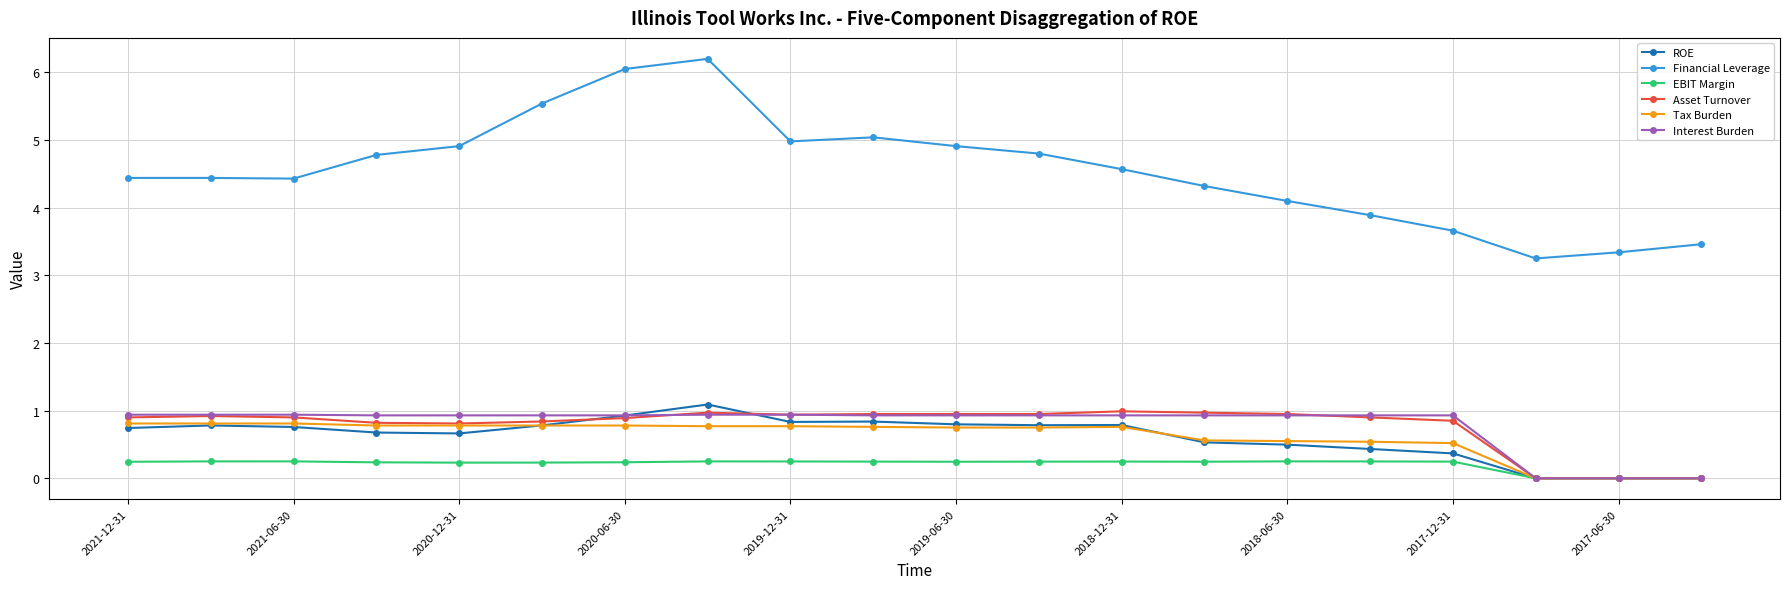

What is the difference between the maximum and minimum values in the EBIT Margin series?

0.3